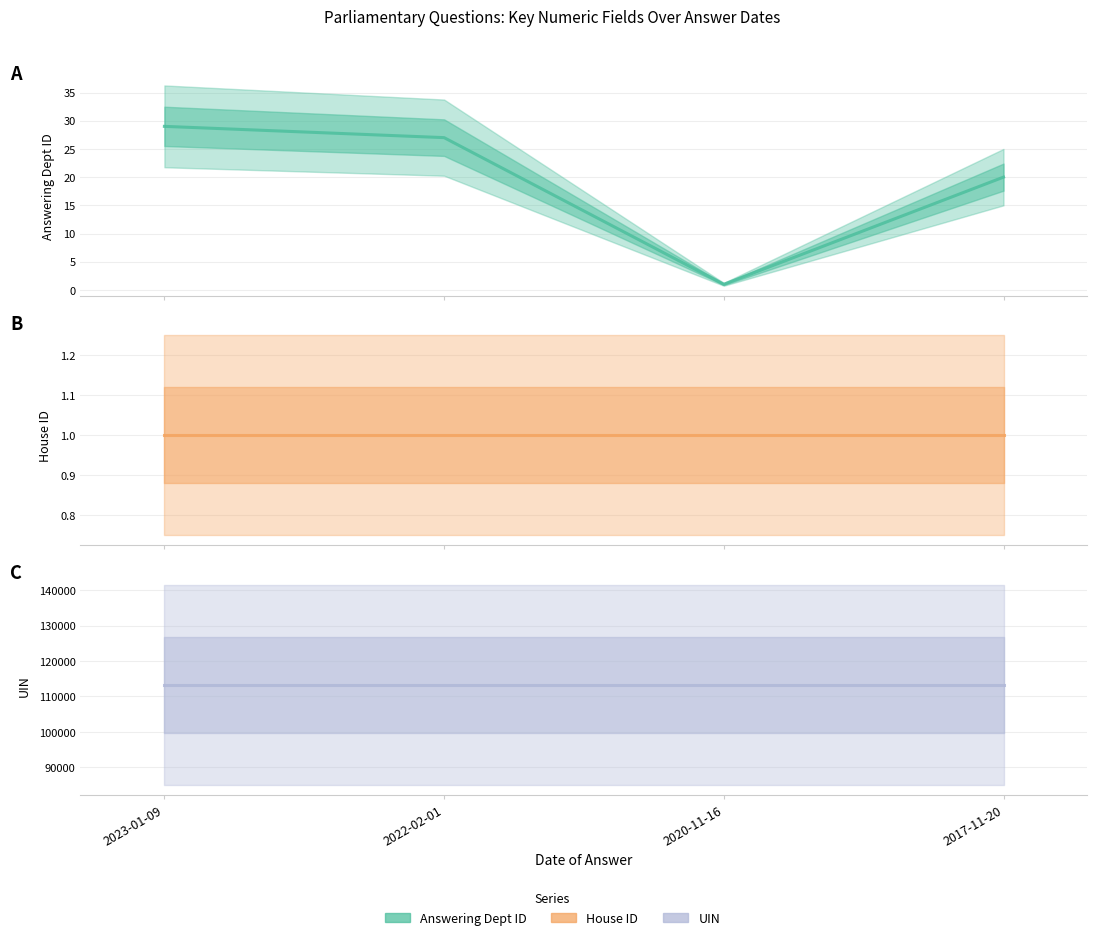

Count the number of categories in the chart.

4